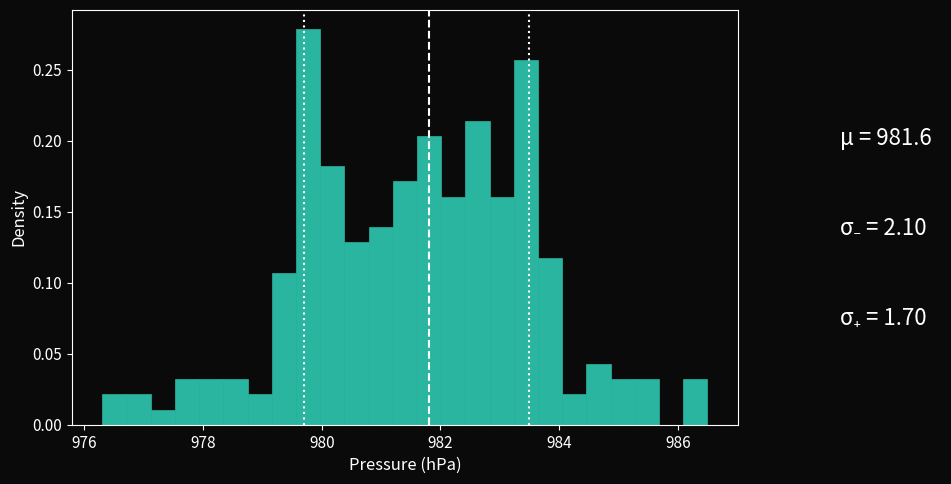

Around what value on the x-axis is the tallest bar? Give the approximate position of its centre, as read against the axis.

979.8